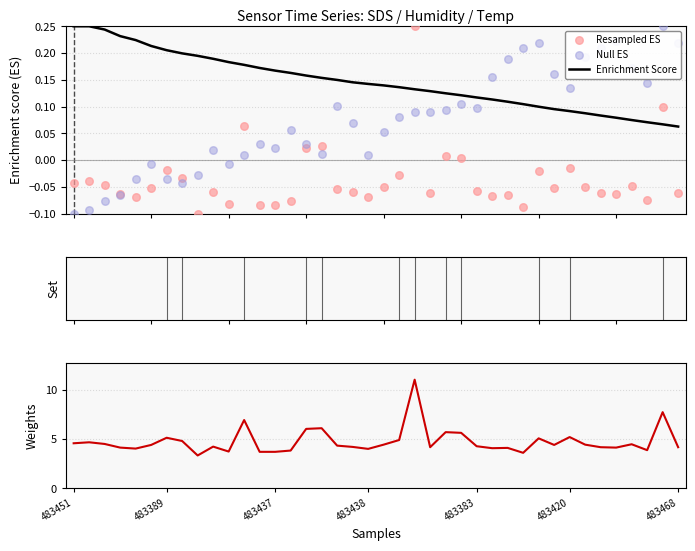

Which series has the largest Y range (max minus min)?

SDS_P1 (Weights)